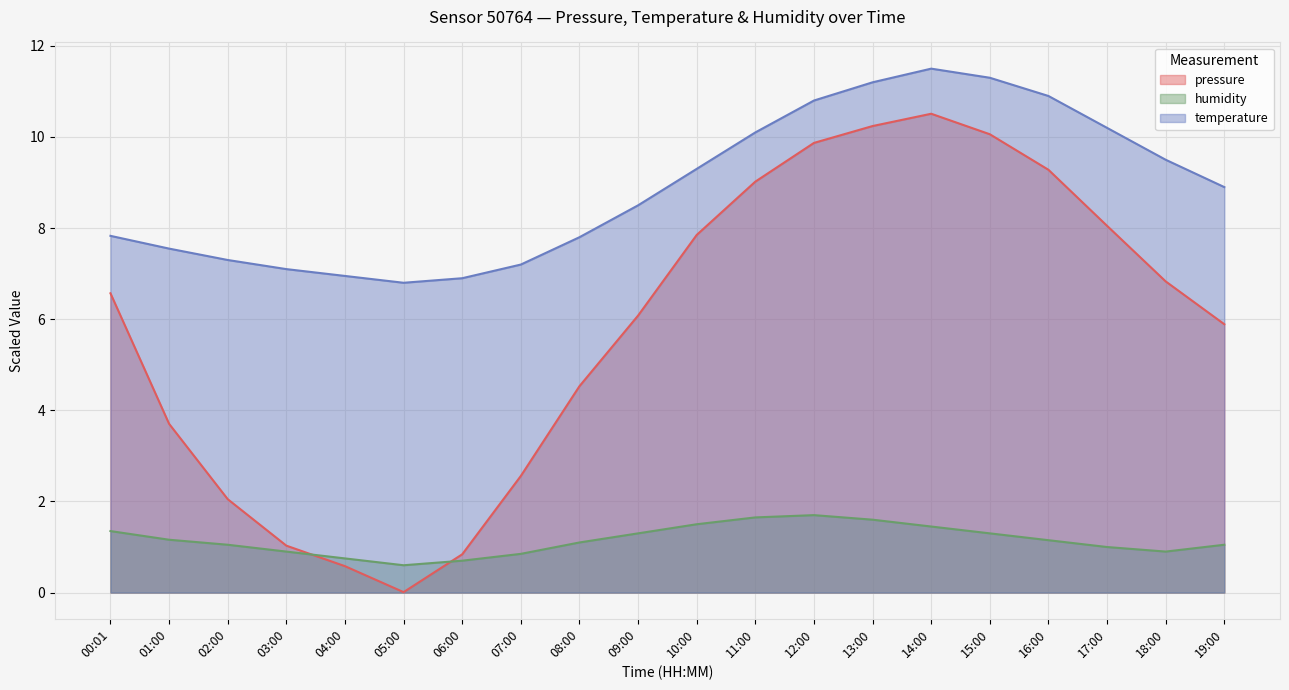

How many intersections are there between pressure_norm and humidity?

2